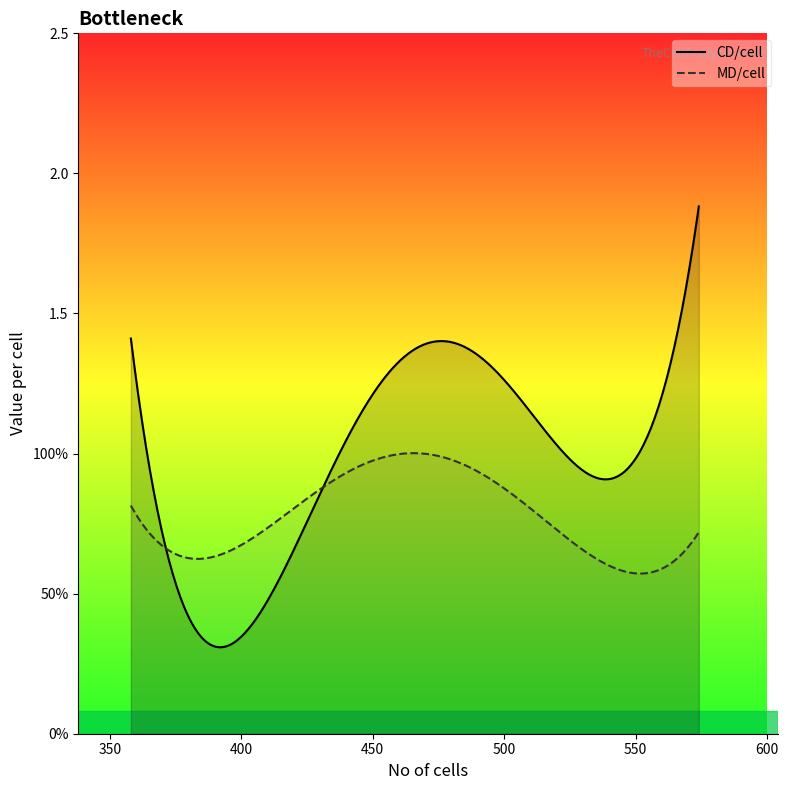

At which label is CD/cell closest to 1?

532